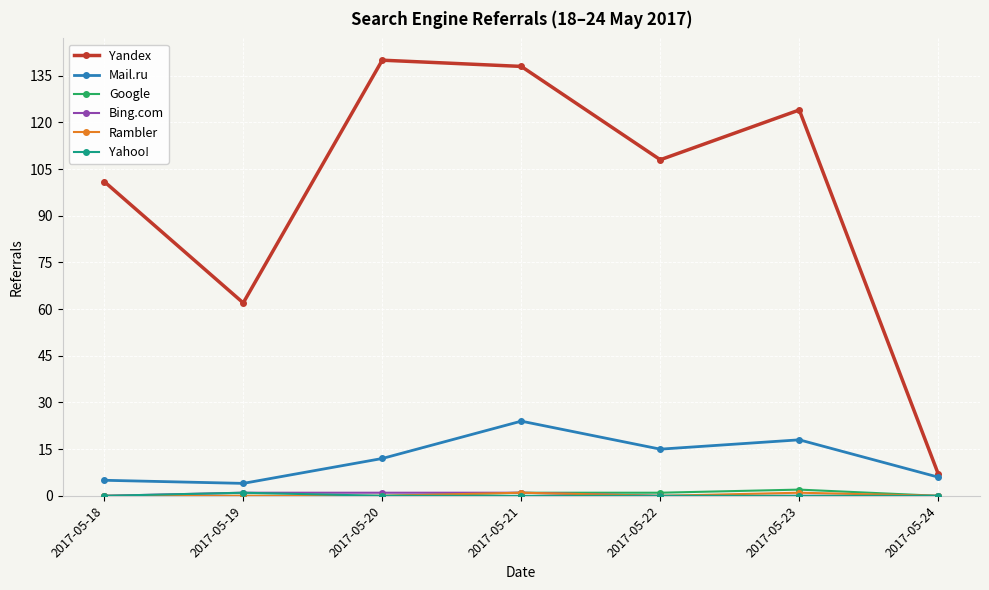

What is the spread (max minus min) of values at 2017-05-24?

7